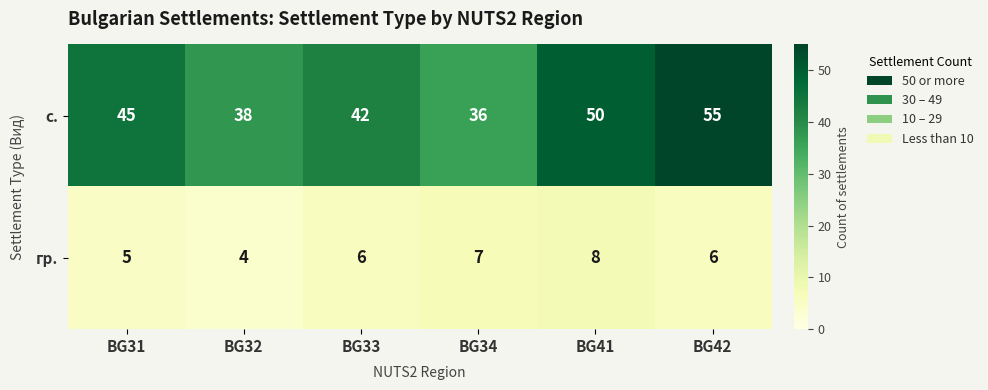

At how many categories does at least one series exceed 18?

6